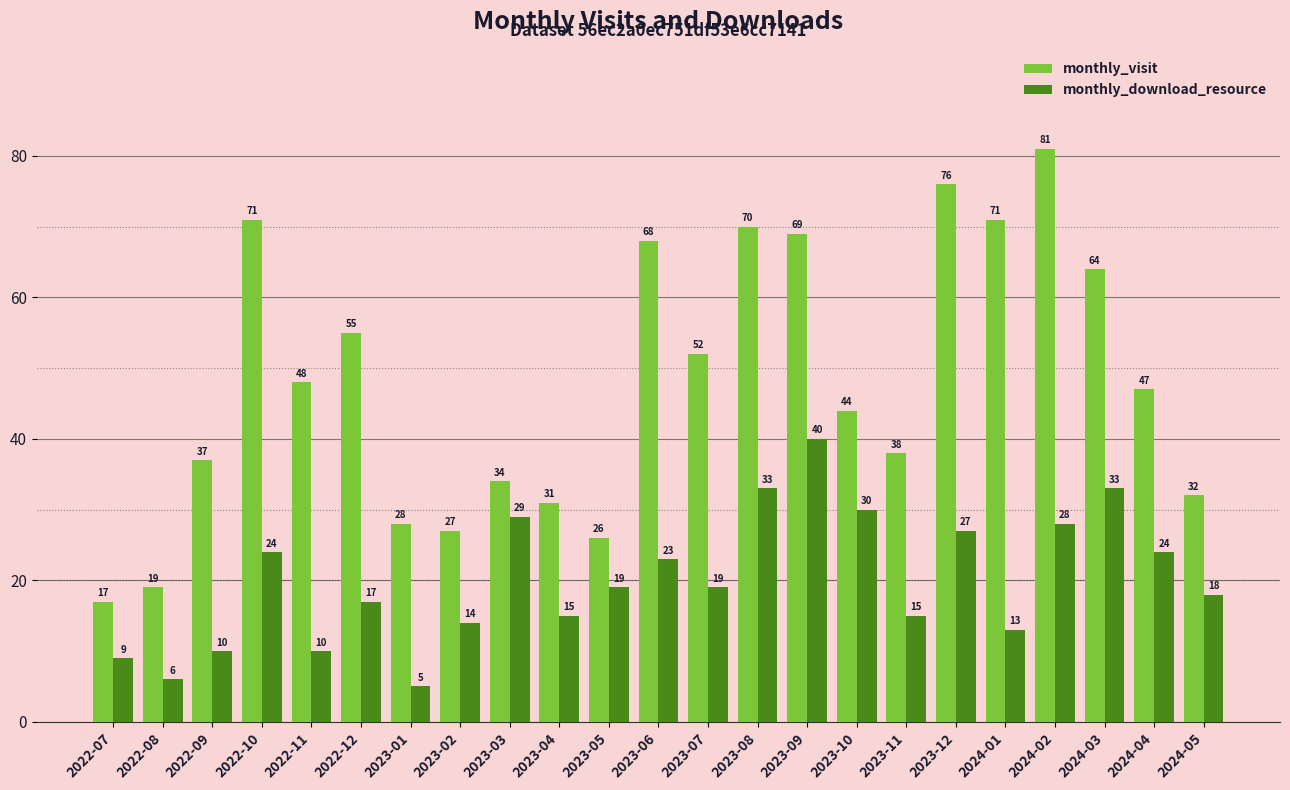

Which series has the largest total across all categories?

monthly_visit